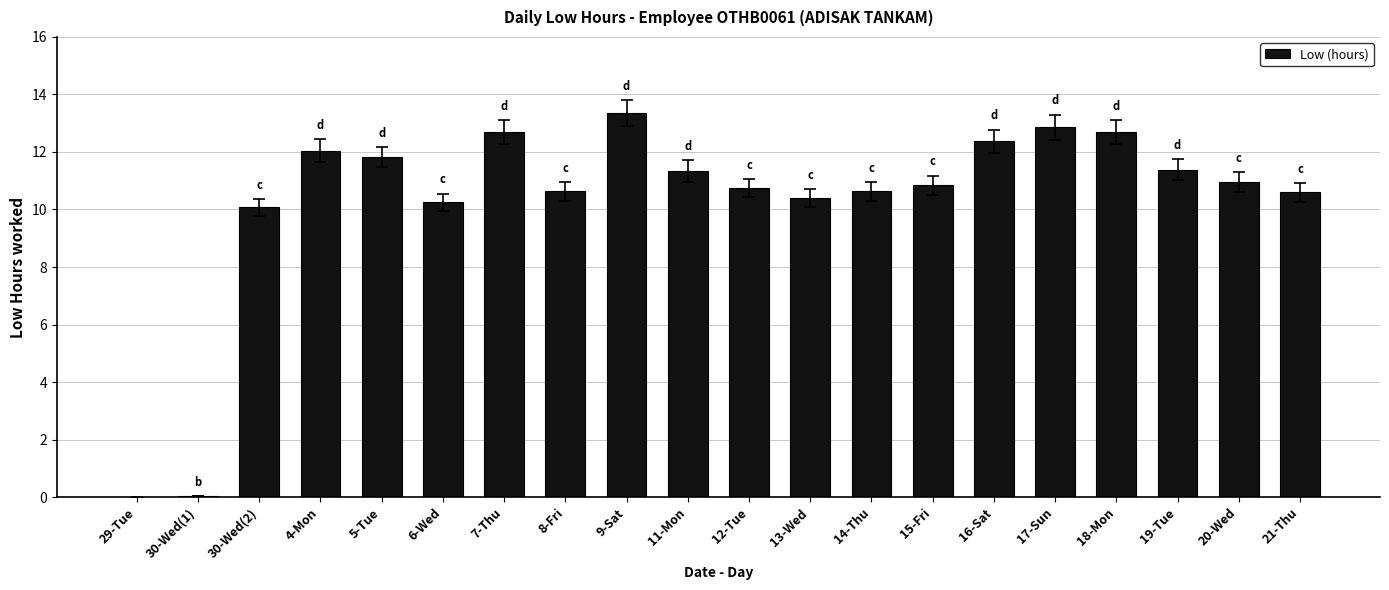

What is the sum of the values at 30-Wed(2) and 19-Tue?

21.5